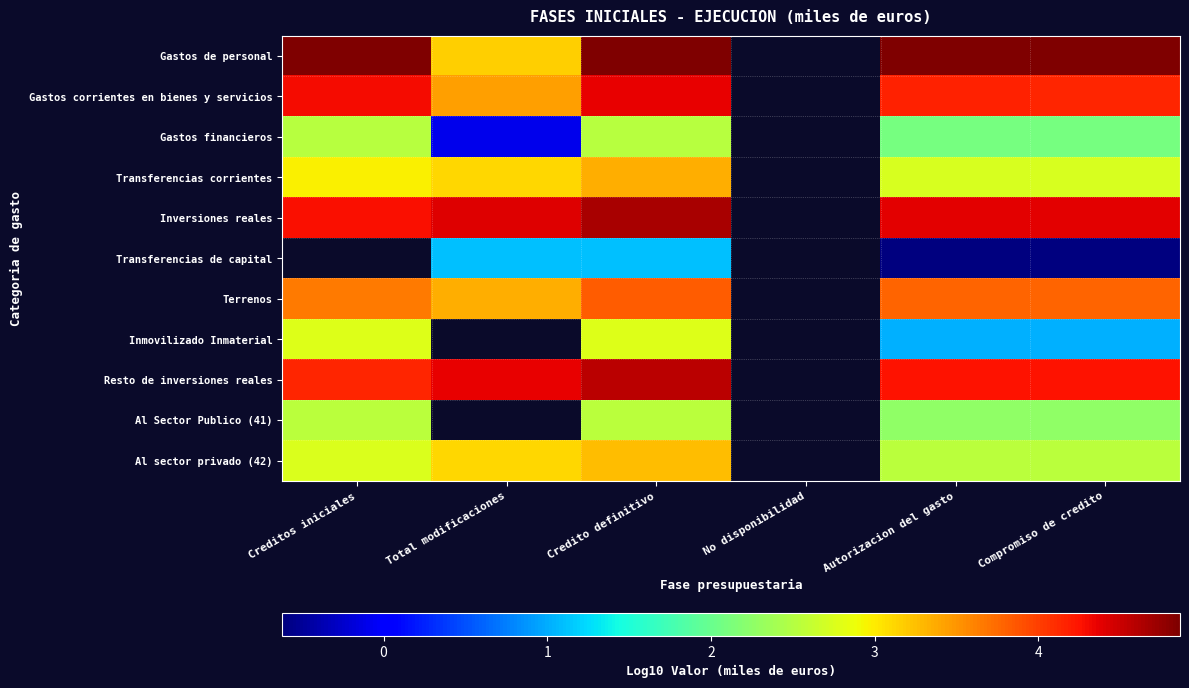

The Gastos corrientes en bienes y servicios series shows 6.8 at Creditos iniciales. True or false?

False